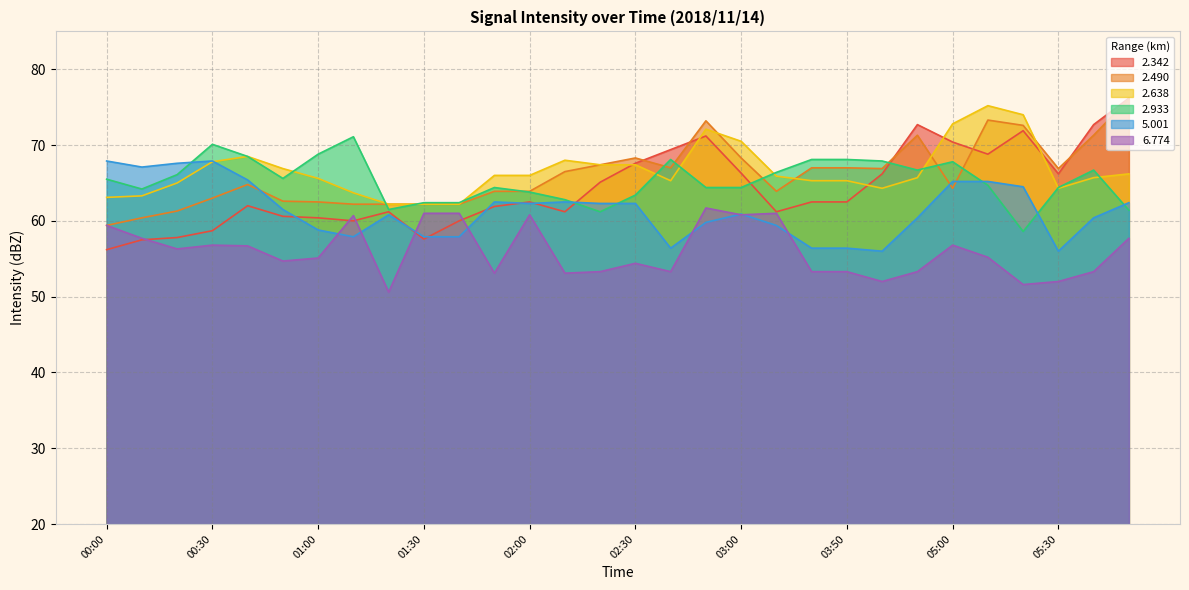

What is the value of the   6.774 point at the 6th from the left?

54.7